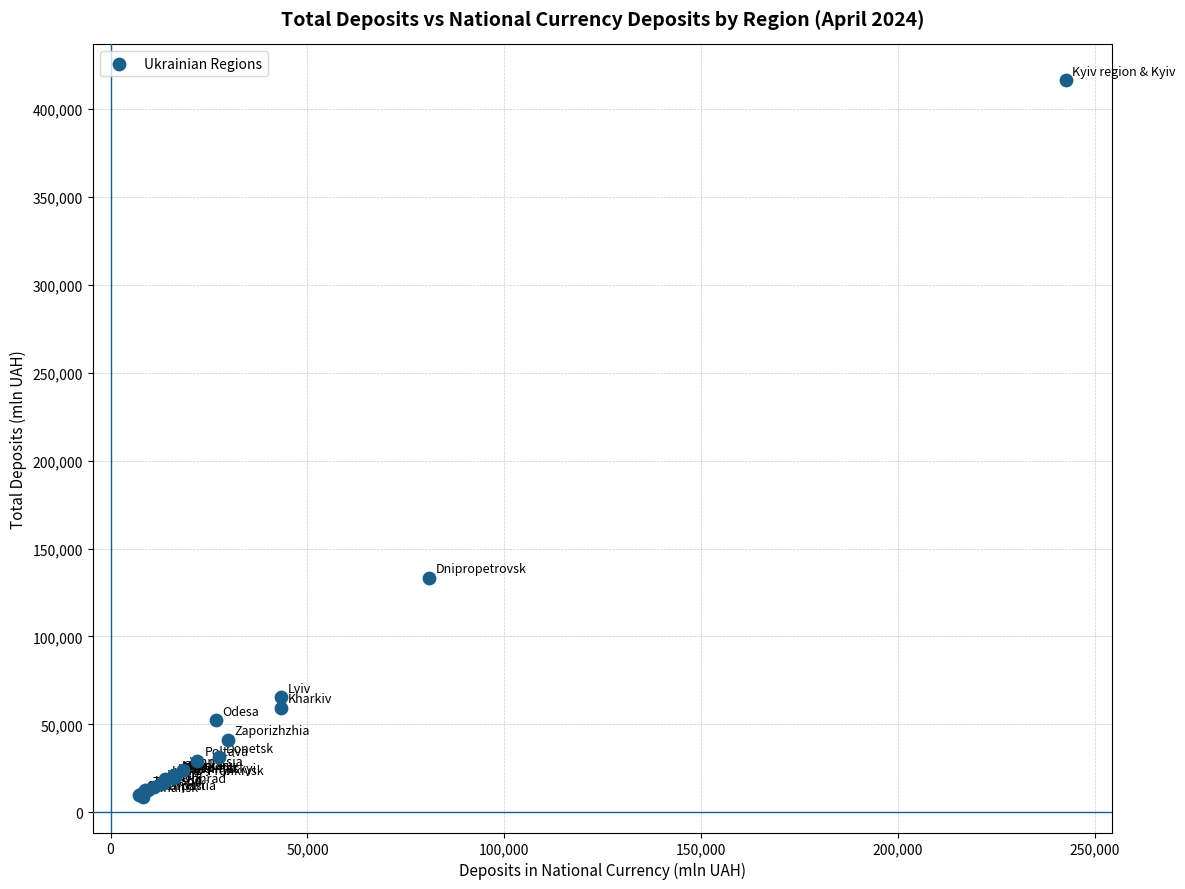

What Y value in the scatter plot is closest to 212602?

133525.0